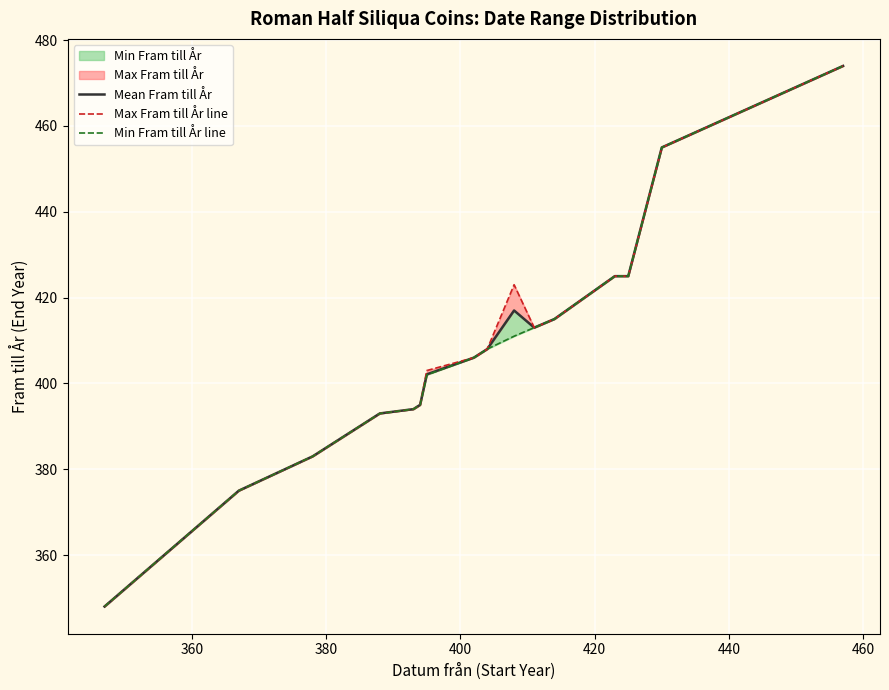

Reading right to left, extract all data points from this chart.

Mean Fram till År: 474.0	455.0	425.0	425.0	415.0	413.0	417.0	408.0	406.0	402.1	395.0	394.0	393.0	383.0	375.0	348.0
Max Fram till År line: 474.0	455.0	425.0	425.0	415.0	413.0	423.0	408.0	406.0	403.0	395.0	394.0	393.0	383.0	375.0	348.0
Min Fram till År line: 474.0	455.0	425.0	425.0	415.0	413.0	411.0	408.0	406.0	402.0	395.0	394.0	393.0	383.0	375.0	348.0